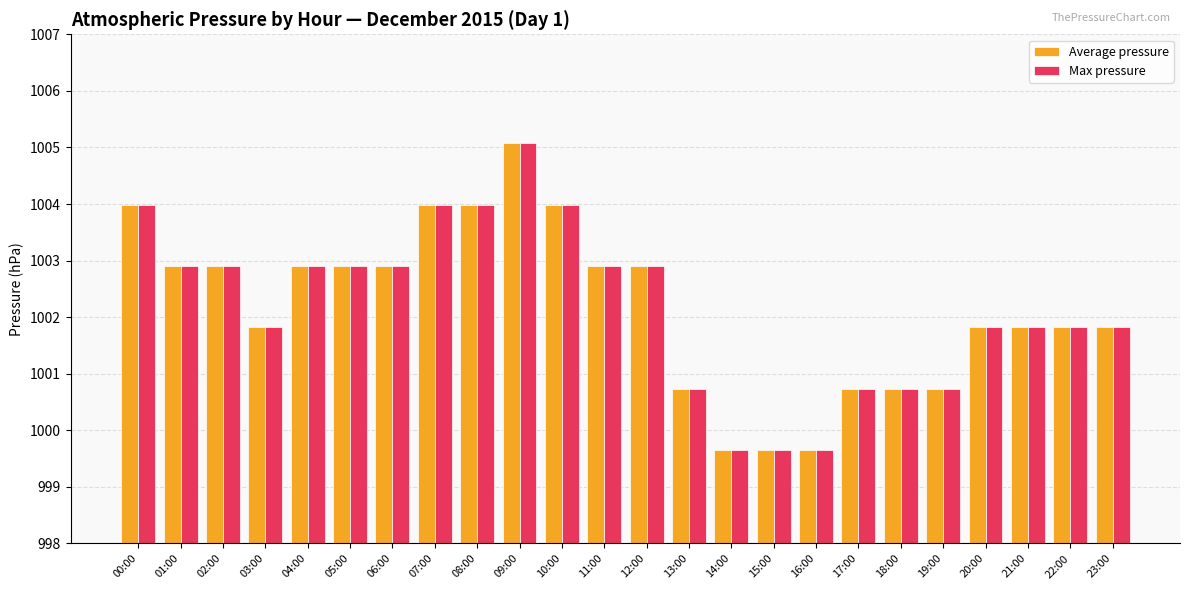

What is the value of the Average pressure bar at the 12th from the left?

1002.9